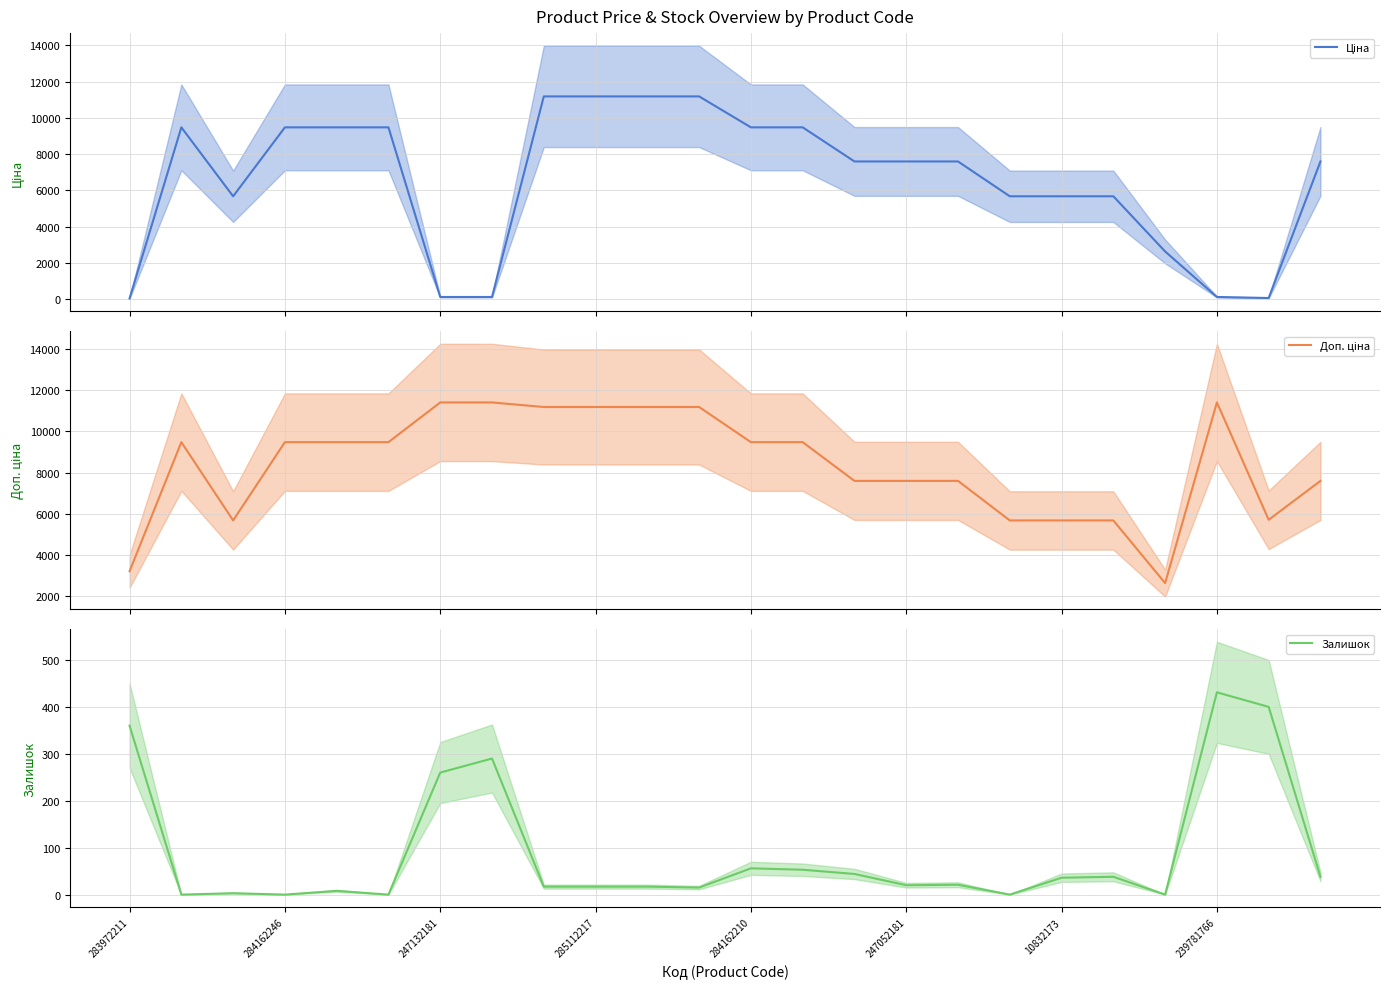

At how many categories does at least one series exceed 1013?

24